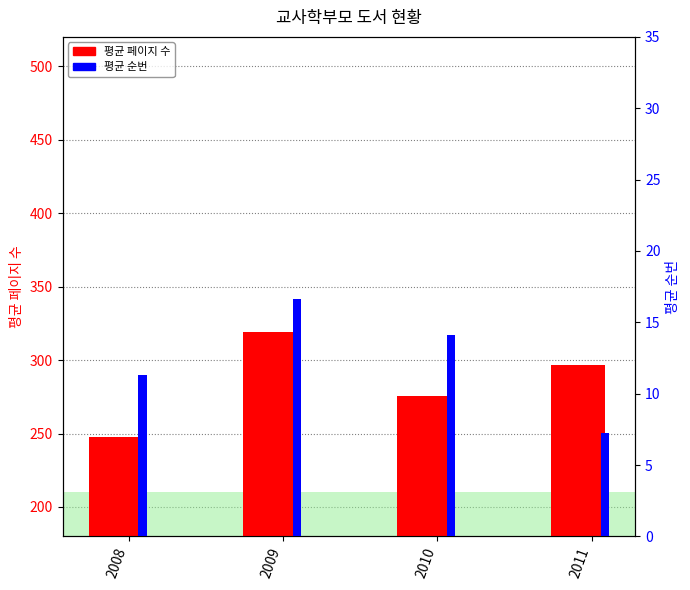

Is the value of 평균 순번 at 2010 greater than the value of 평균 페이지 수 at 2008?

No